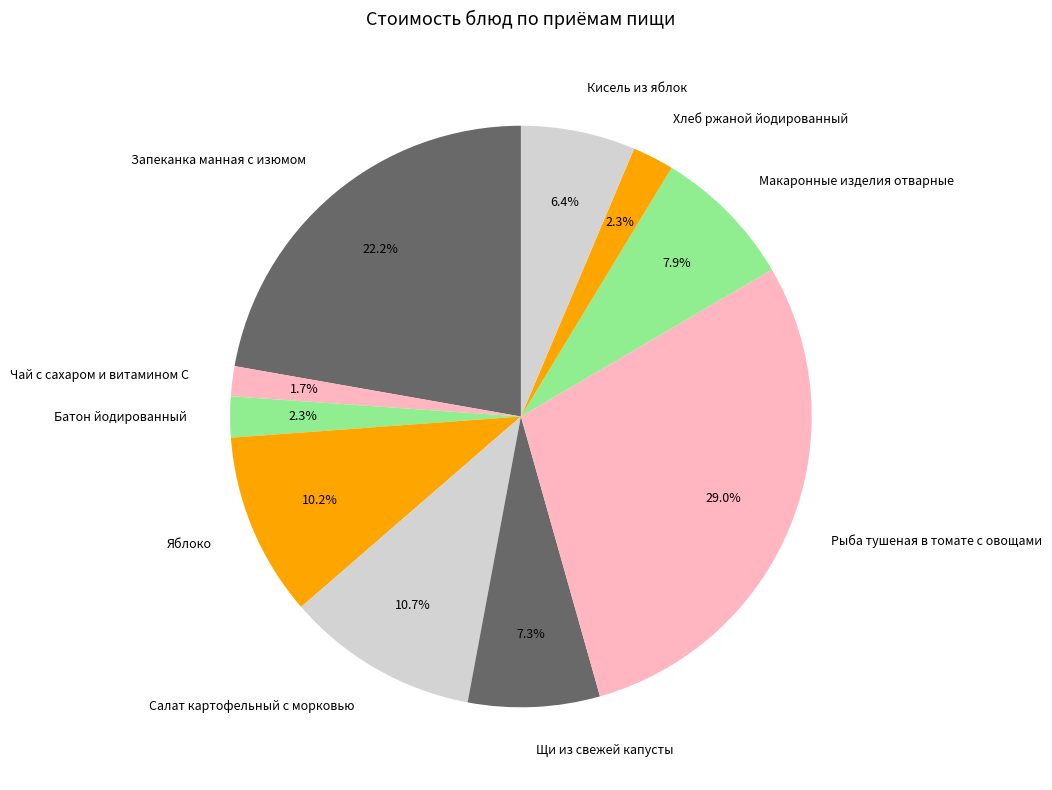

To the nearest percent, what portion does Яблоко represent?

10%